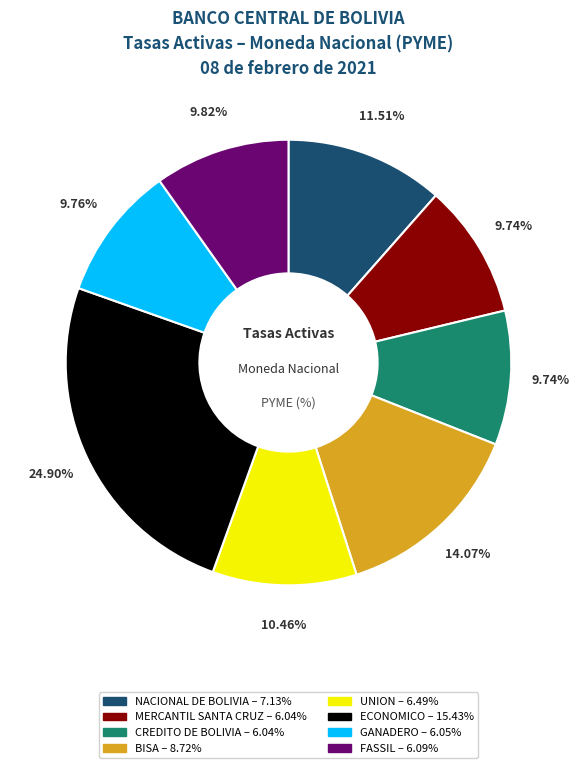

Is there a majority slice in this chart?

No